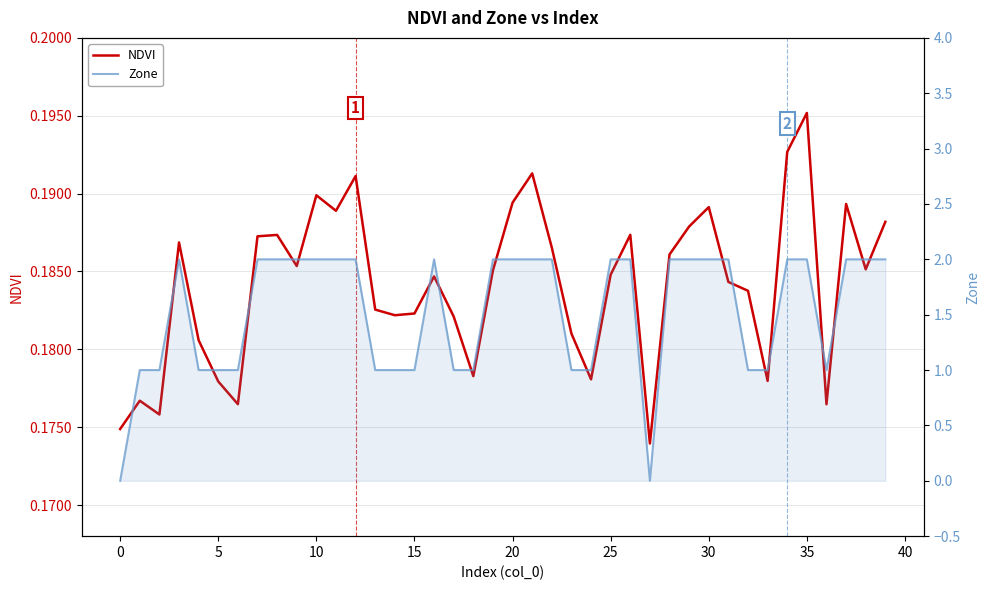

What is the value of the Zone point at the 7th from the left?

1.0